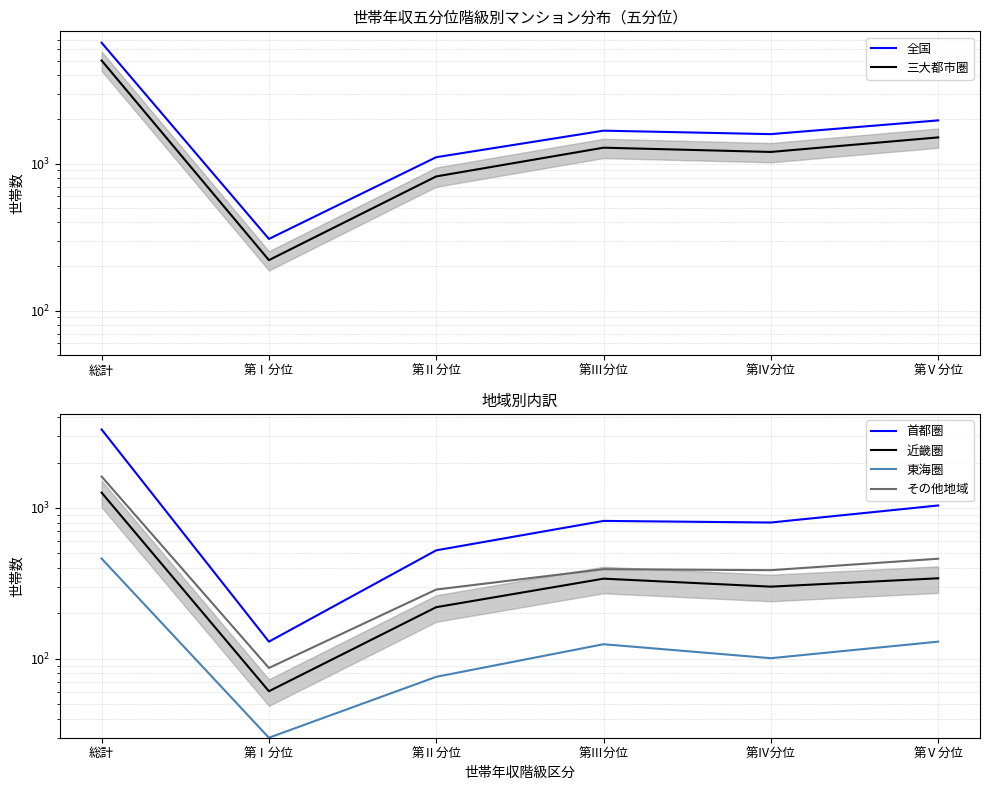

What is the difference between the 全国 values at 第Ⅱ分位 and 第Ⅲ分位?

571